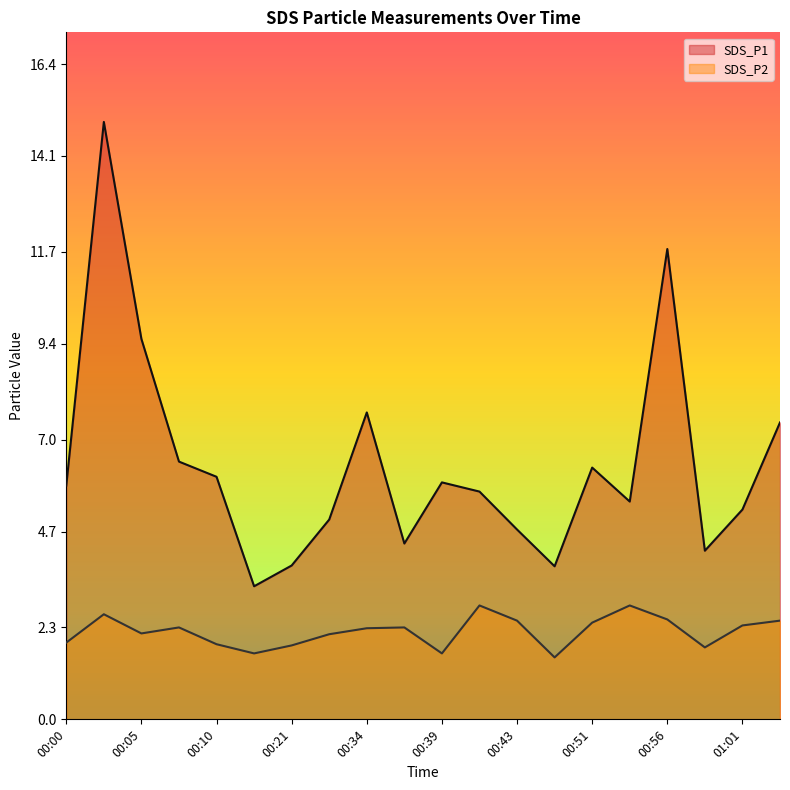

Where is the first local minimum for SDS_P1?

00:18